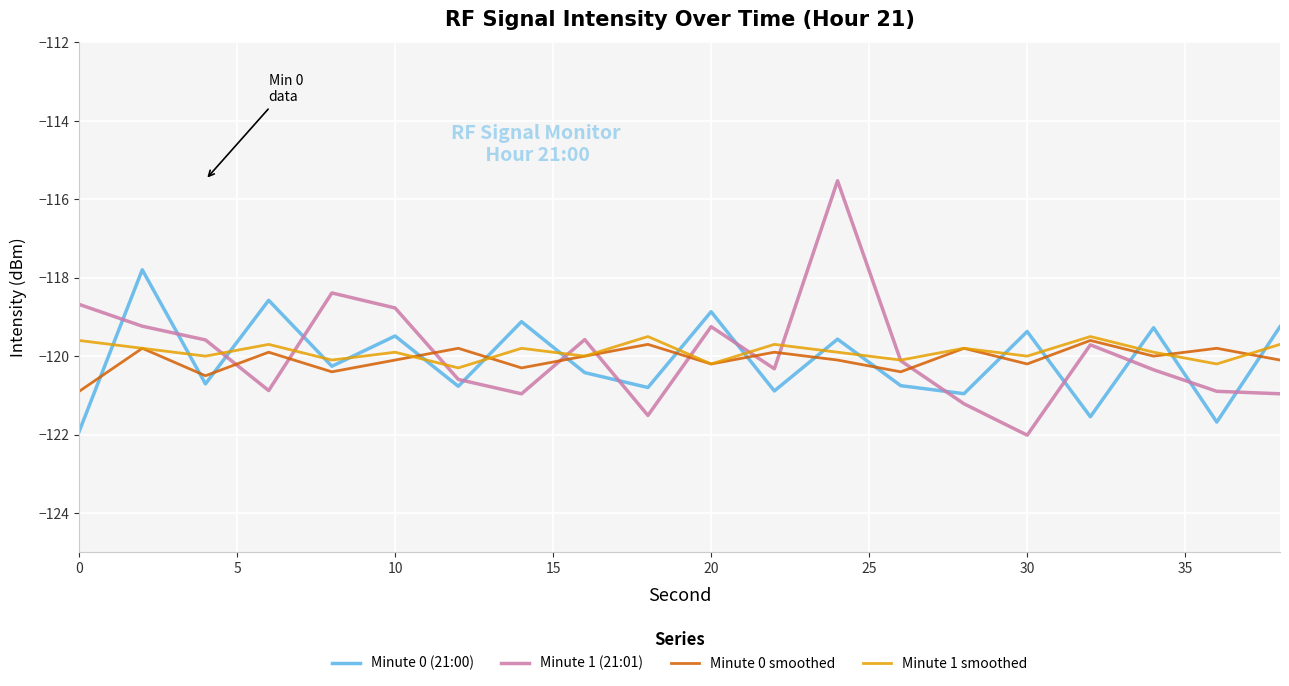

What is the maximum value shown in the chart?

-115.5